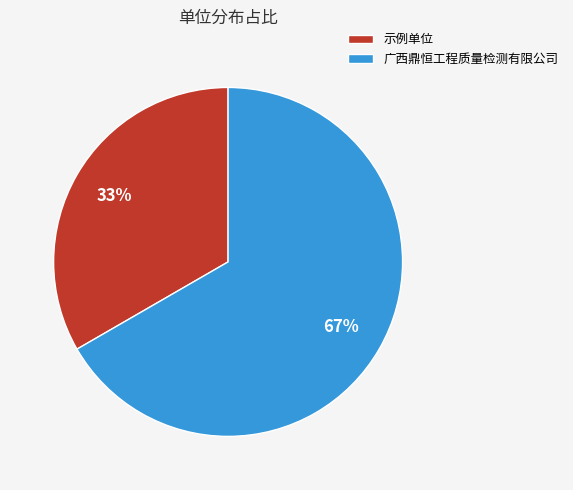

The 广西鼎恒工程质量检测有限公司 slice represents 67% of the pie. True or false?

True